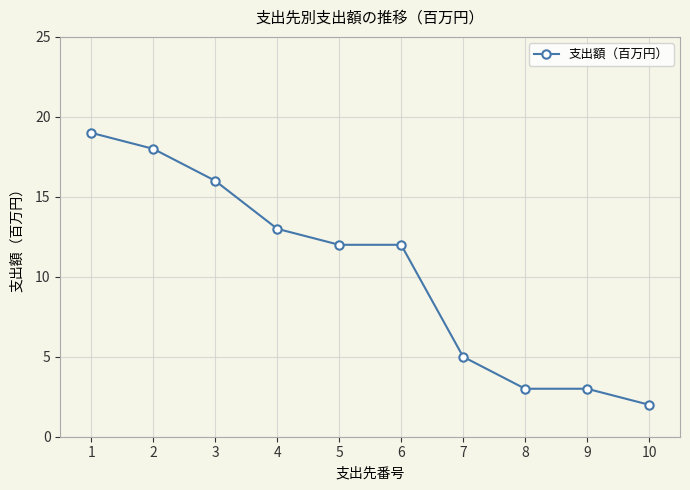

The value at 8 is 2. True or false?

False